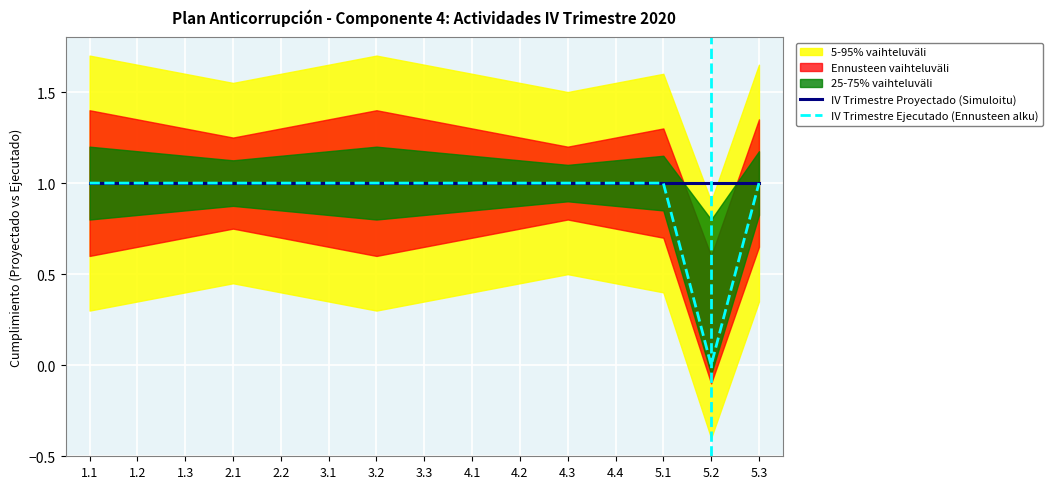

What position from the right is 4.2?

6